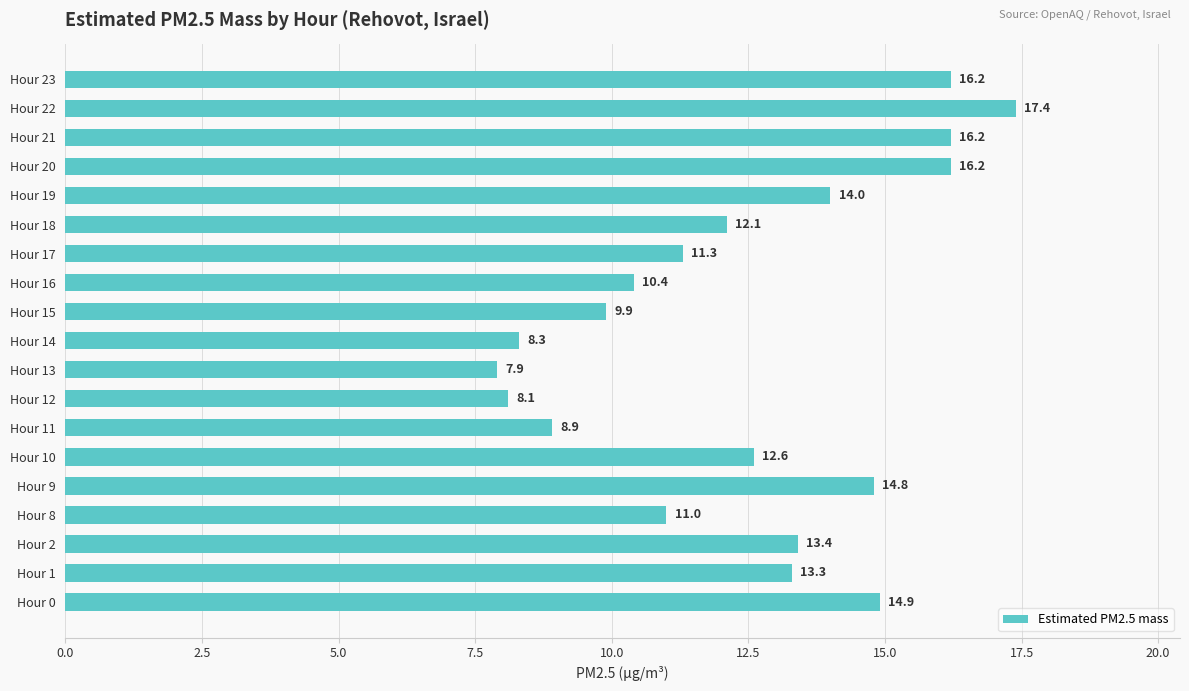

The value at Hour 16 is 18.2. True or false?

False